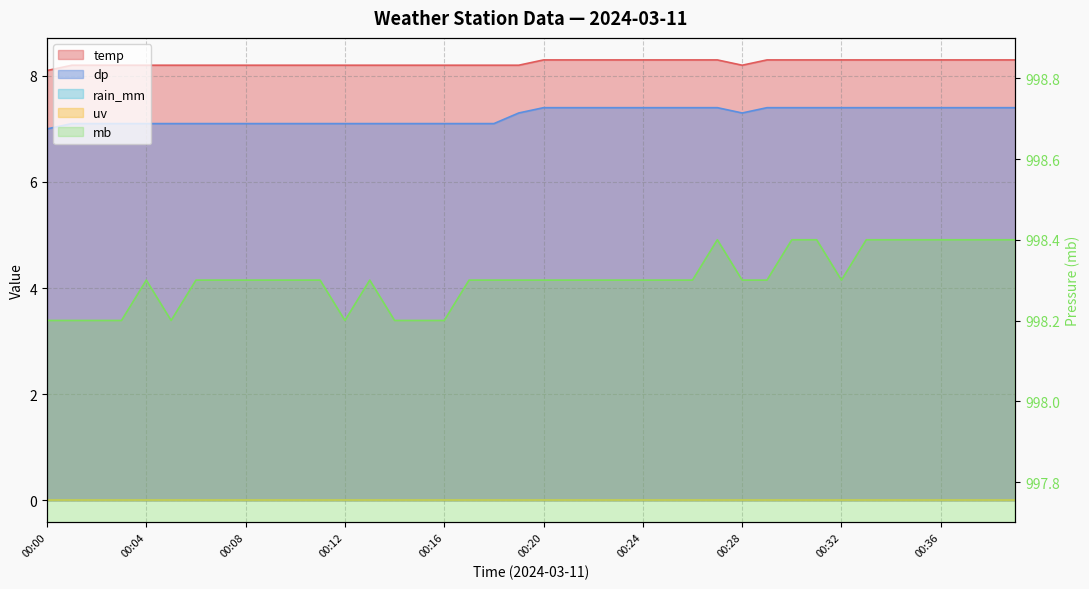

True or false: dp and mb cross at least once.

False